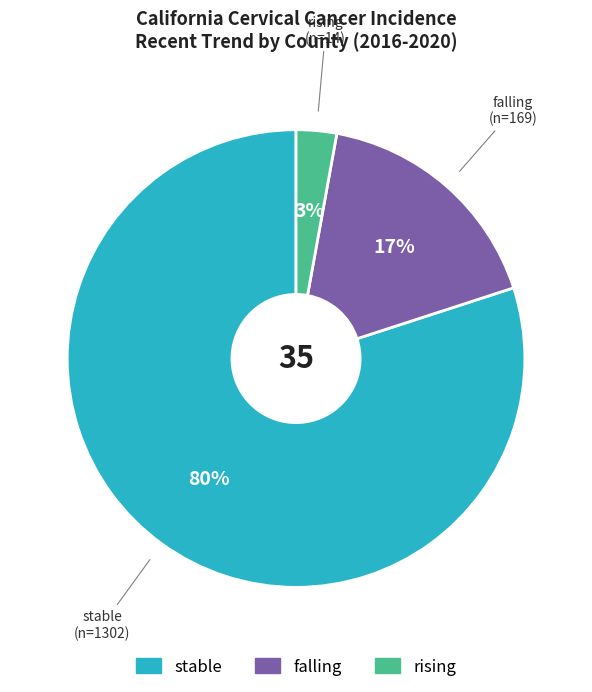

Is the sum of stable and falling greater than half?

Yes